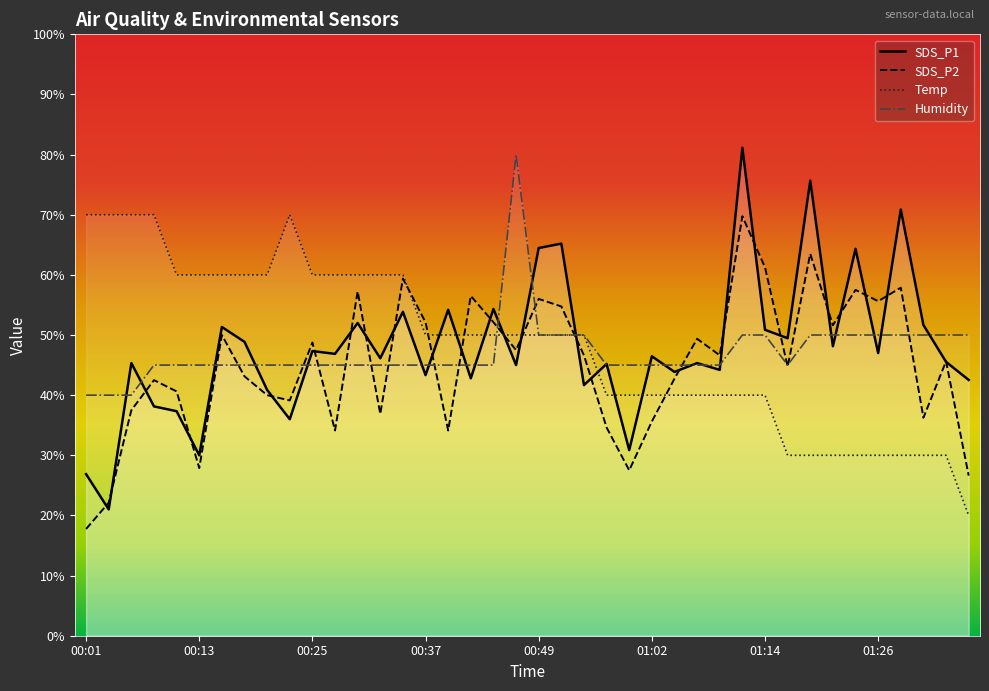

What are all the series names shown in the legend?

SDS_P1, SDS_P2, Temp, Humidity